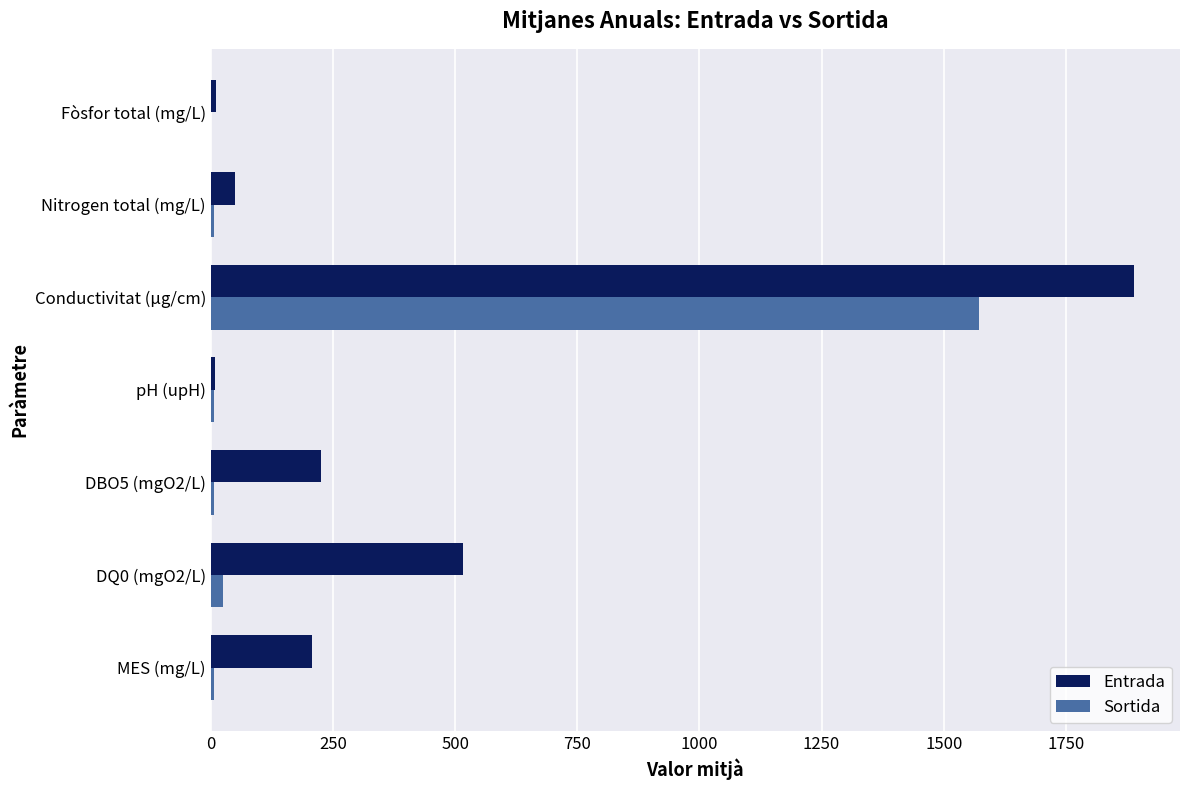

What is the average value of the Entrada series?

415.2